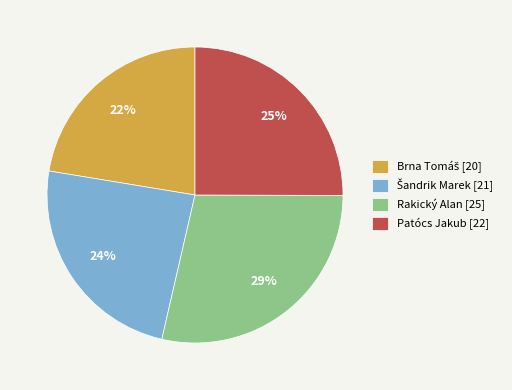

To the nearest percent, what percentage of the pie is Rakický Alan [25]?

29%